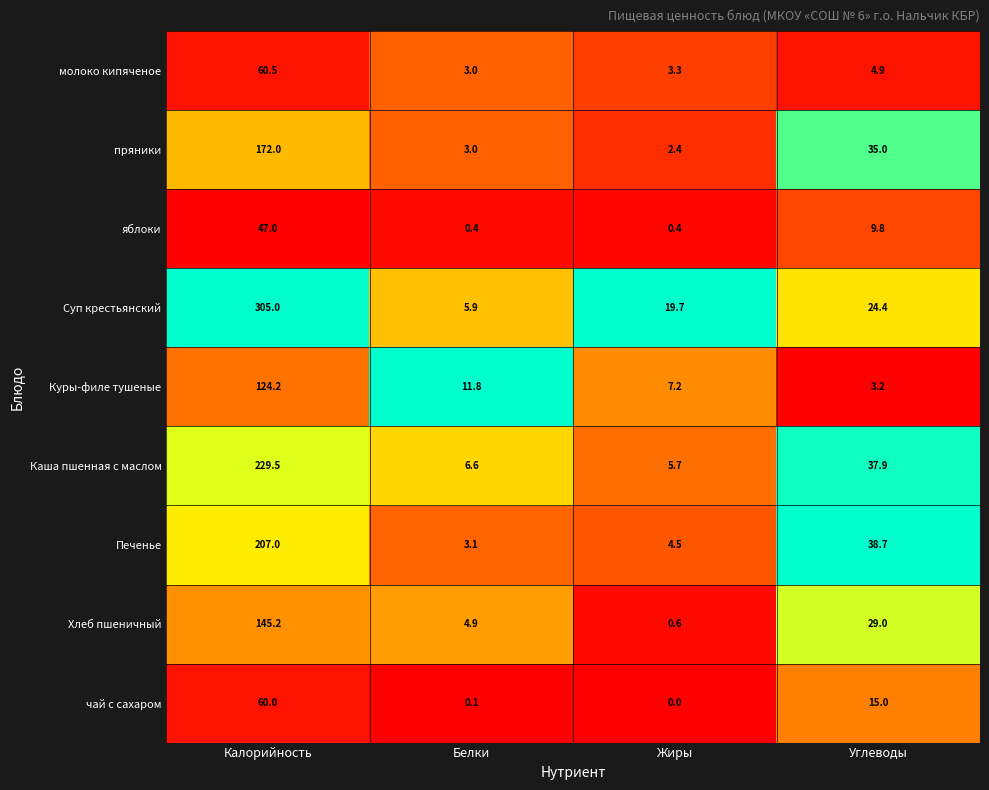

What is the highest value of the Каша пшенная с маслом series?

229.5